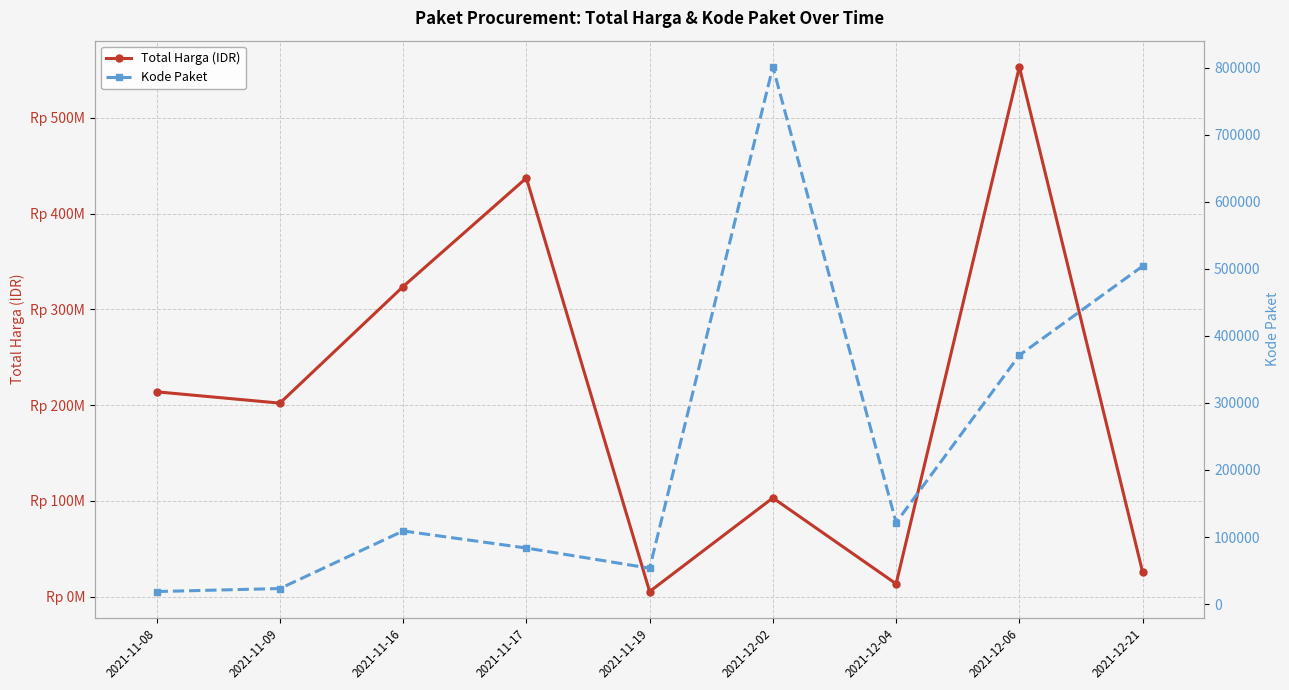

List the series in order of their overall mean, lowest first.

Kode Paket, Total Harga (IDR)